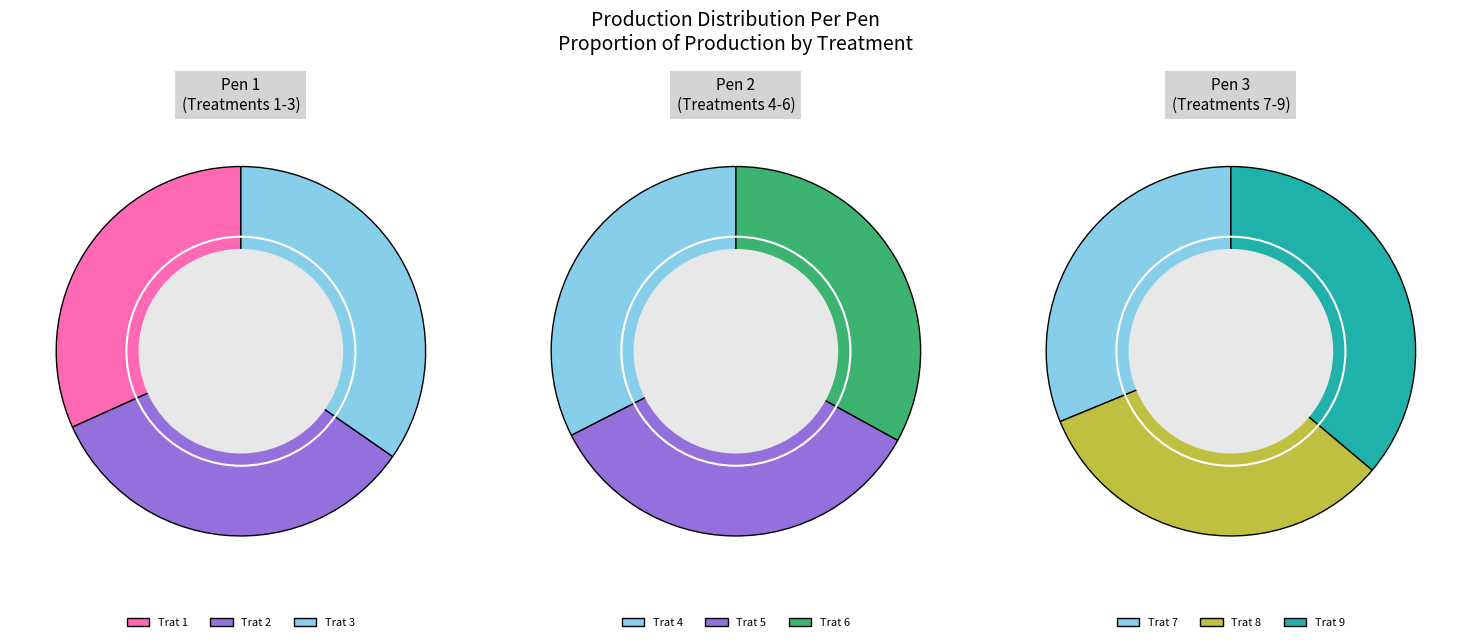

To the nearest percent, what is the difference between the largest and smallest slice percentages?

4%